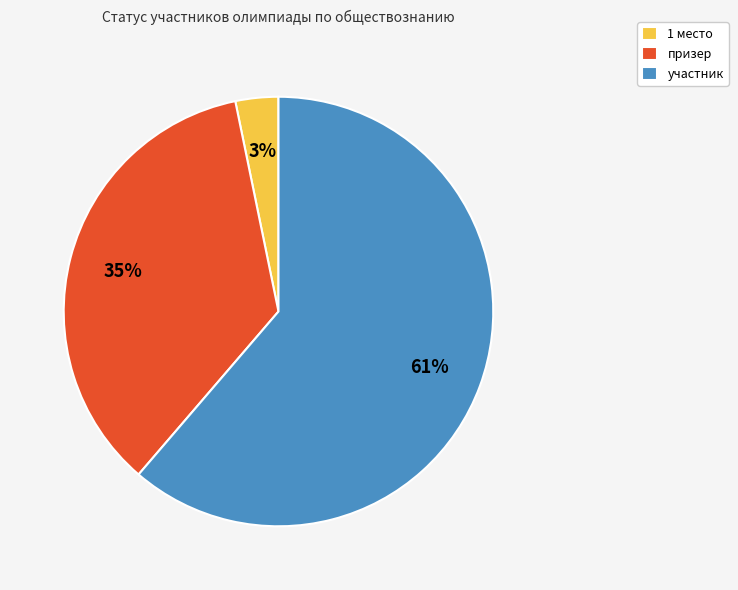

To the nearest percent, what is the average slice percentage?

33%